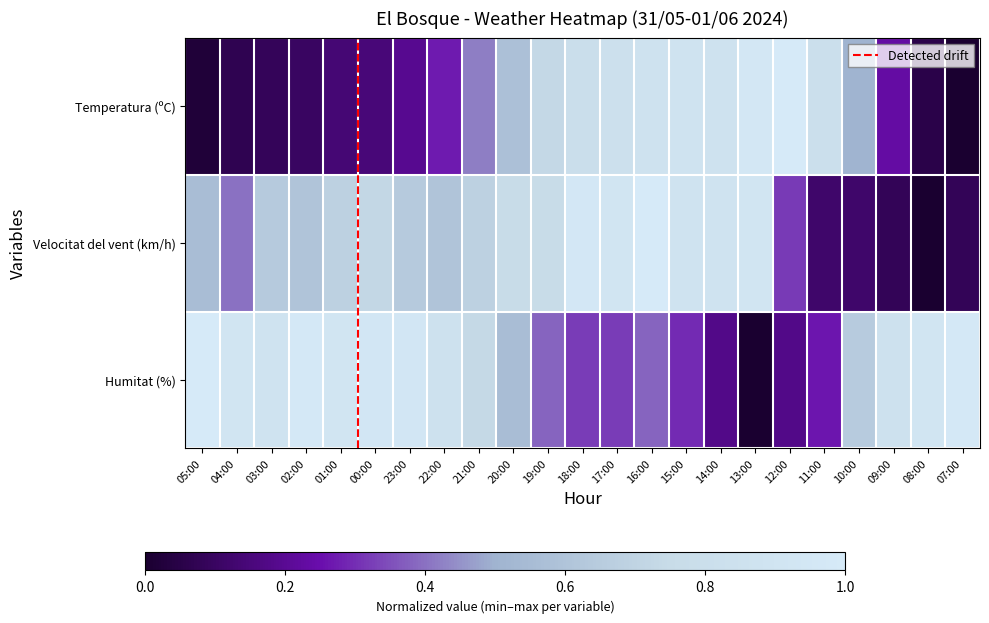

Rank the series at 13:00 from highest to lowest value.

Temperatura (ºC), Velocitat del vent (km/h), Humitat (%)